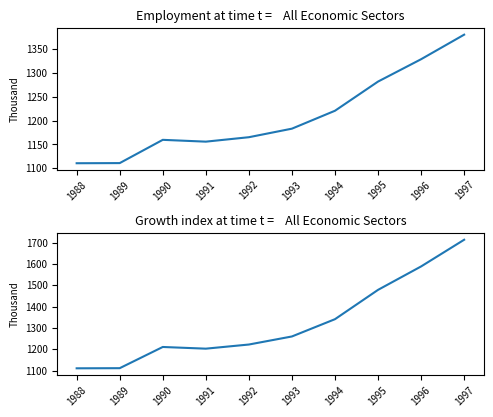

Which series has the widest spread of values?

All Persons - All Economic Sectors (growth proxy)